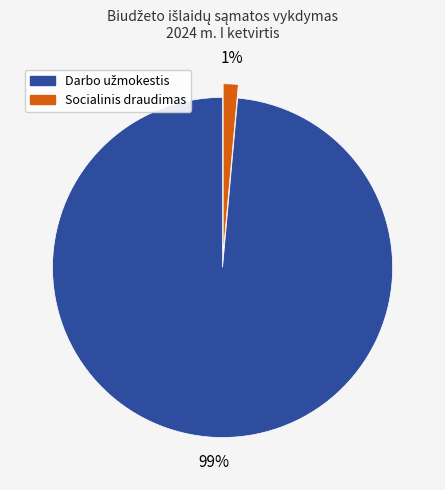

To the nearest percent, what is the average slice percentage?

50%